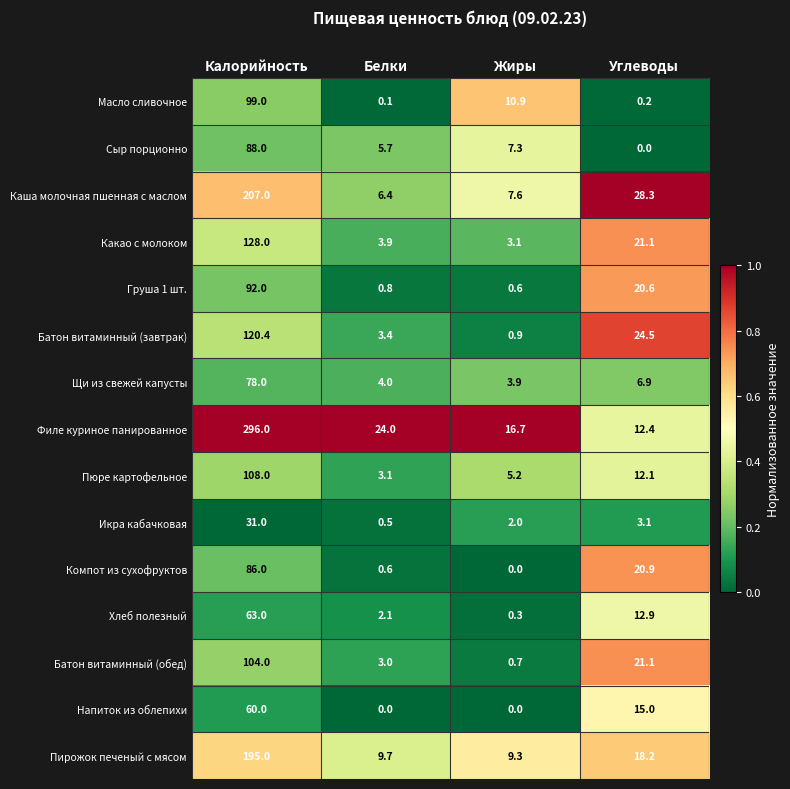

Which category has the highest value across all series?

Калорийность